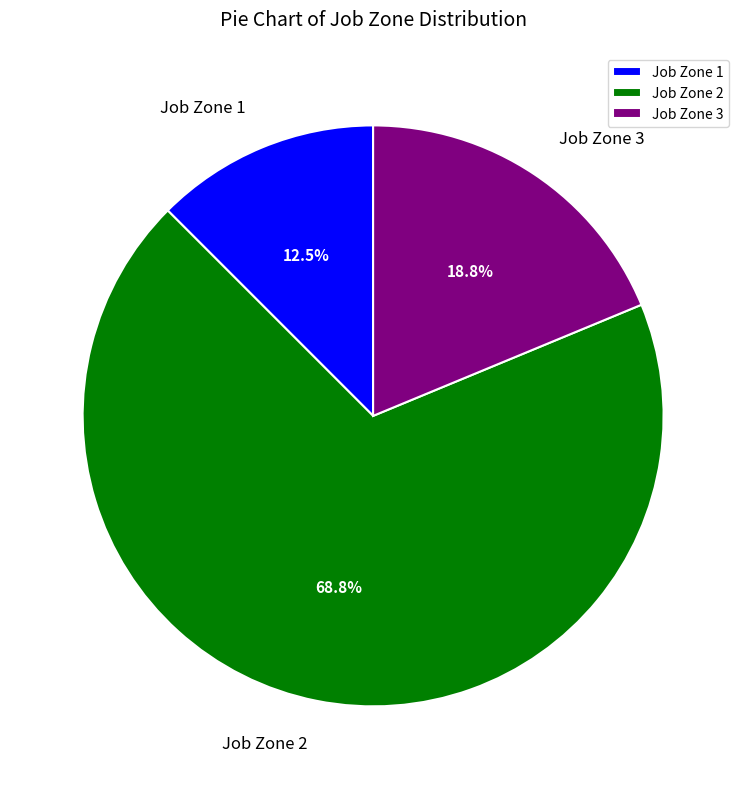

The Job Zone 2 slice represents 37% of the pie. True or false?

False